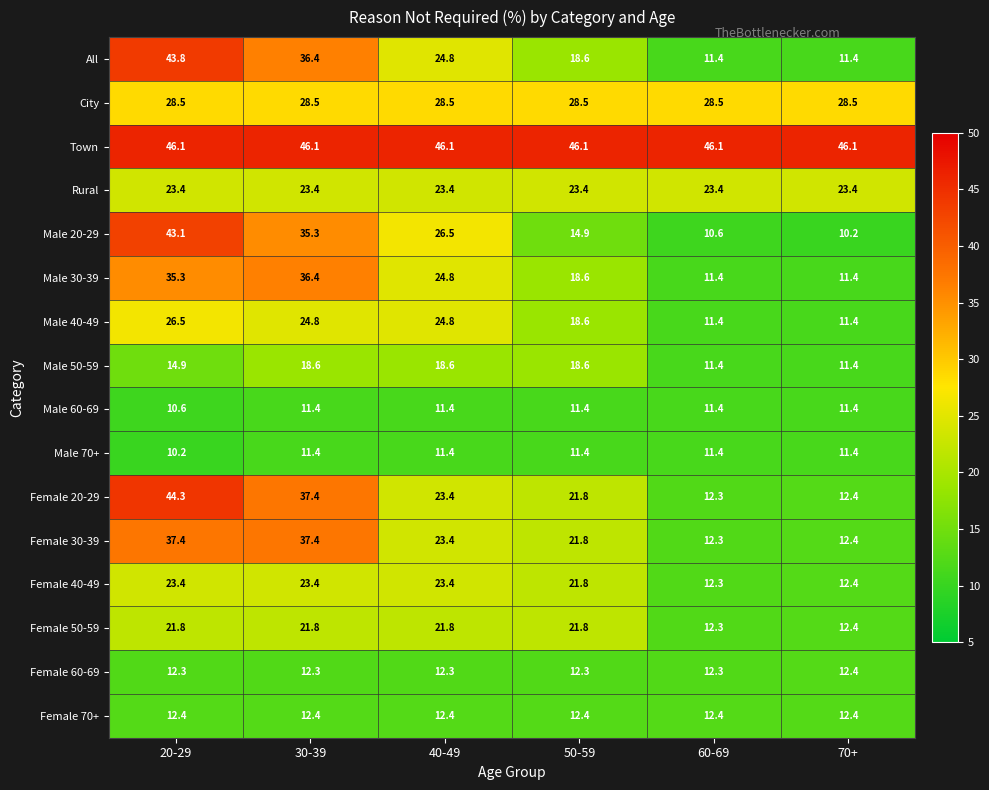

At which label is Male 60-69 closest to 11?

20-29